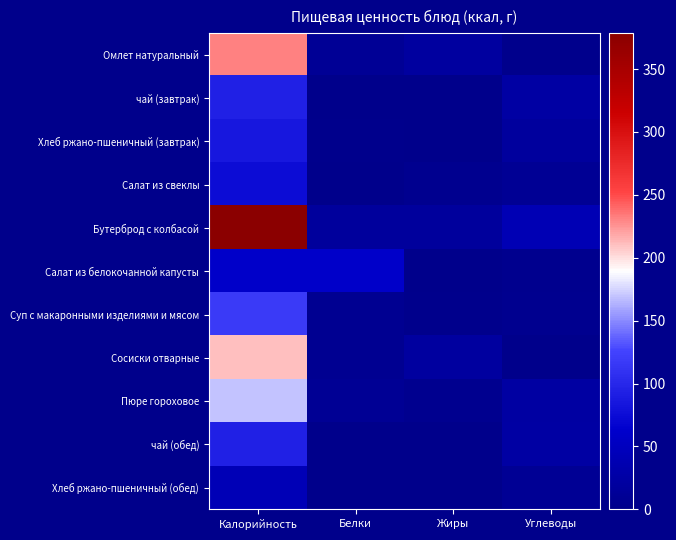

Reading left to right, list all the values displayed in this chart.

Омлет натуральный: Калорийность=231.8	Белки=11.1	Жиры=19.8	Углеводы=2.1
чай (завтрак): Калорийность=94.2	Белки=0.0	Жиры=0.0	Углеводы=24.8
Хлеб ржано-пшеничный (завтрак): Калорийность=84.6	Белки=2.8	Жиры=0.3	Углеводы=18.1
Салат из свеклы: Калорийность=75.3	Белки=1.4	Жиры=5.1	Углеводы=9.5
Бутерброд с колбасой: Калорийность=378.5	Белки=17.6	Жиры=17.1	Углеводы=41.2
Салат из белокочанной капусты: Калорийность=60.4	Белки=60.0	Жиры=1.3	Углеводы=3.2
Суп с макаронными изделиями и мясом: Калорийность=117.0	Белки=6.7	Жиры=2.4	Углеводы=5.1
Сосиски отварные: Калорийность=210.2	Белки=7.1	Жиры=19.9	Углеводы=0.3
Пюре гороховое: Калорийность=170.0	Белки=9.1	Жиры=4.6	Углеводы=23.4
чай (обед): Калорийность=94.2	Белки=0.0	Жиры=0.0	Углеводы=24.8
Хлеб ржано-пшеничный (обед): Калорийность=42.3	Белки=1.4	Жиры=0.2	Углеводы=9.0